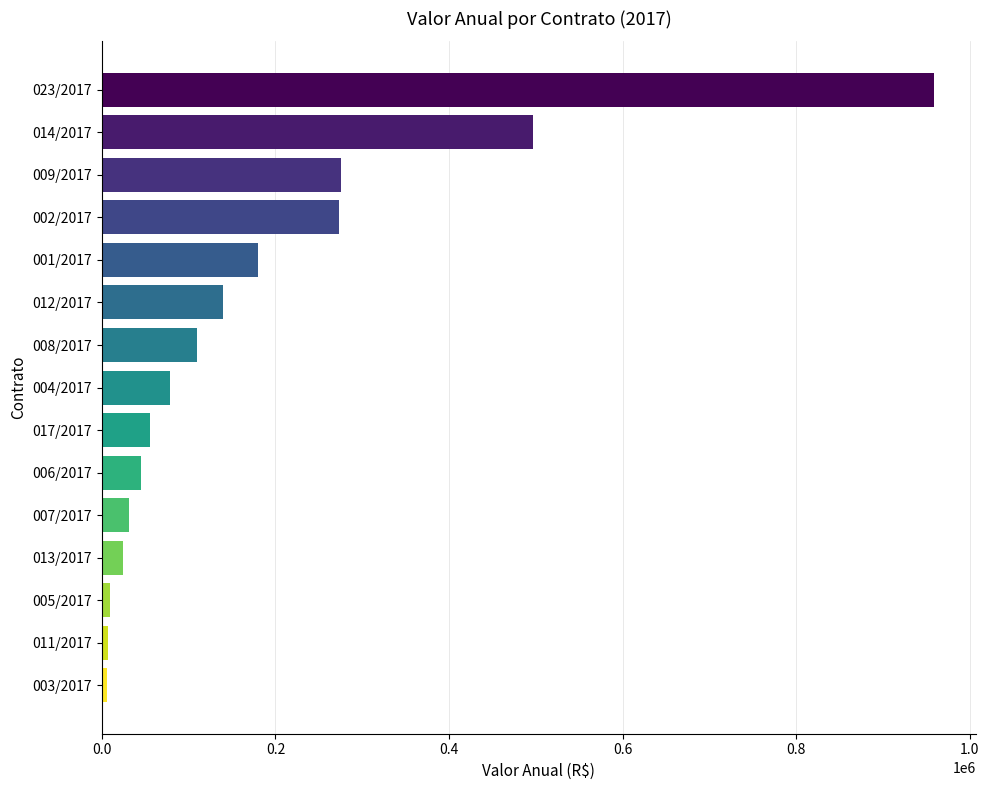

What is the difference between the maximum and minimum values?

953292.8